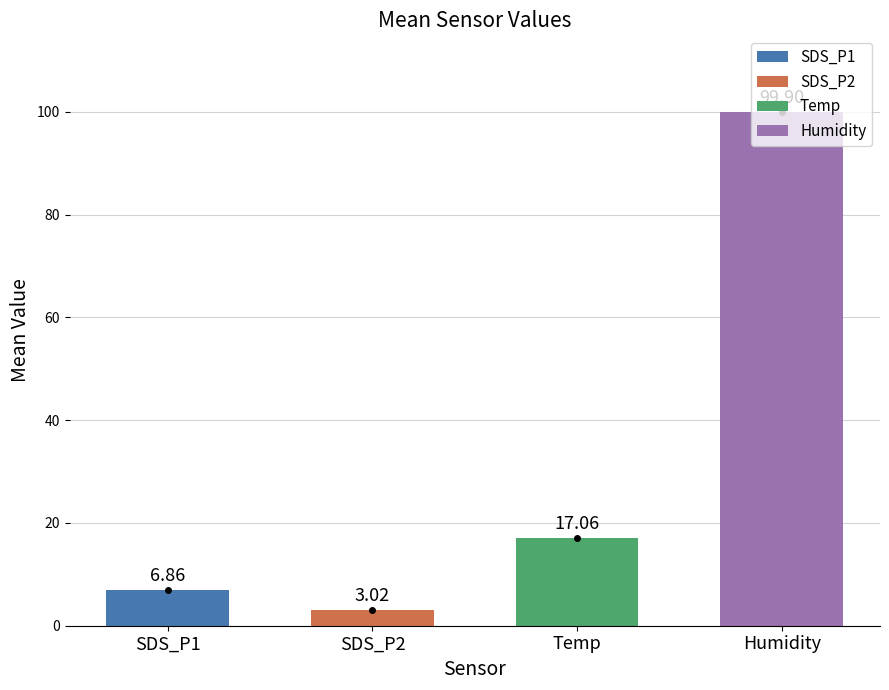

How many bars are there in total?

4